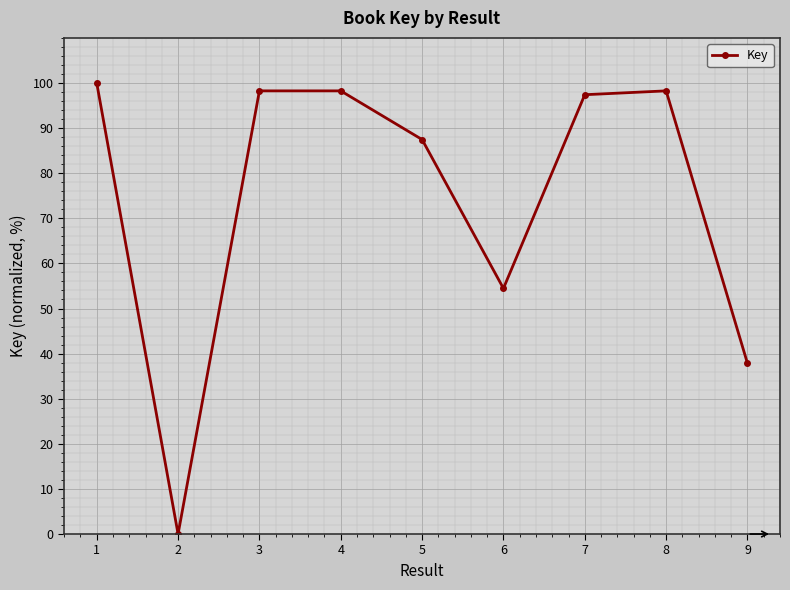

Reading right to left, transcribe all the data shown in this chart.

37.9	98.3	97.4	54.5	87.5	98.3	98.3	0.0	100.0